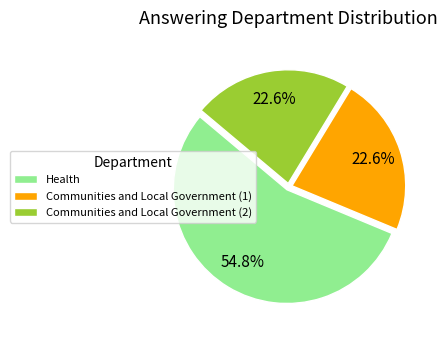

Does Communities and Local Government (1) account for over 50% of the chart?

No